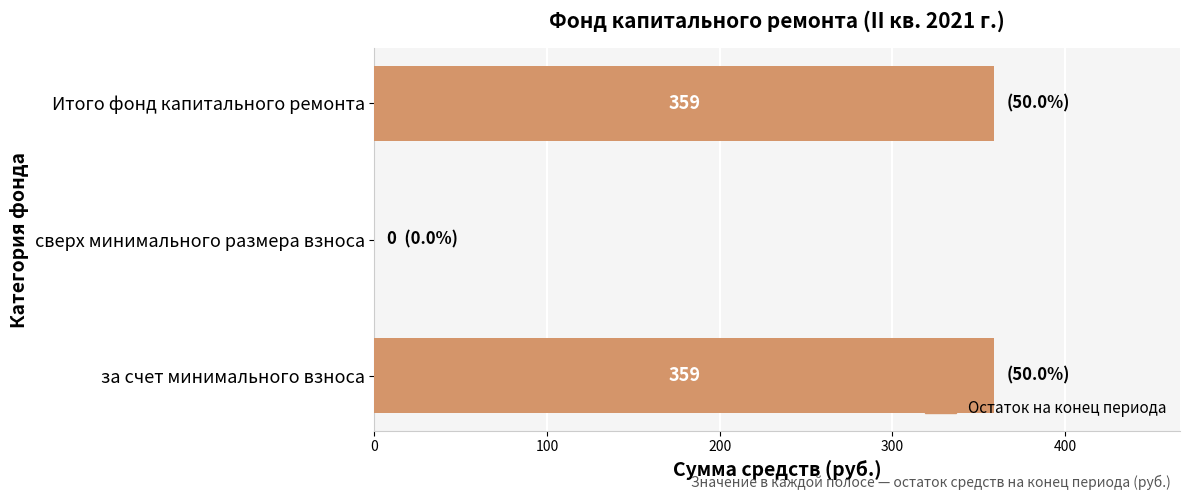

What is the change in value from за счет минимального взноса to сверх минимального размера взноса?

-359